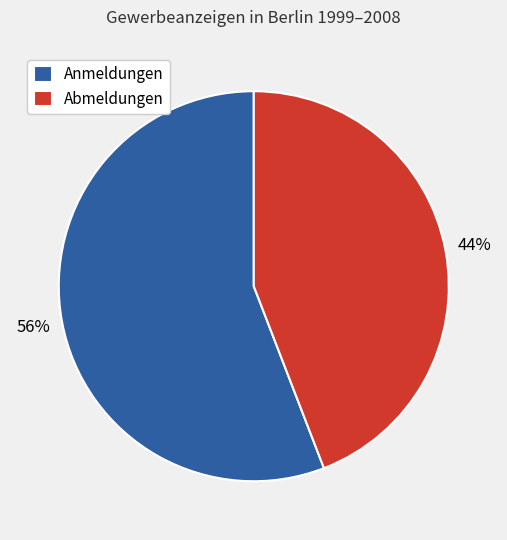

Combined, do Anmeldungen and Abmeldungen account for over 50%?

Yes